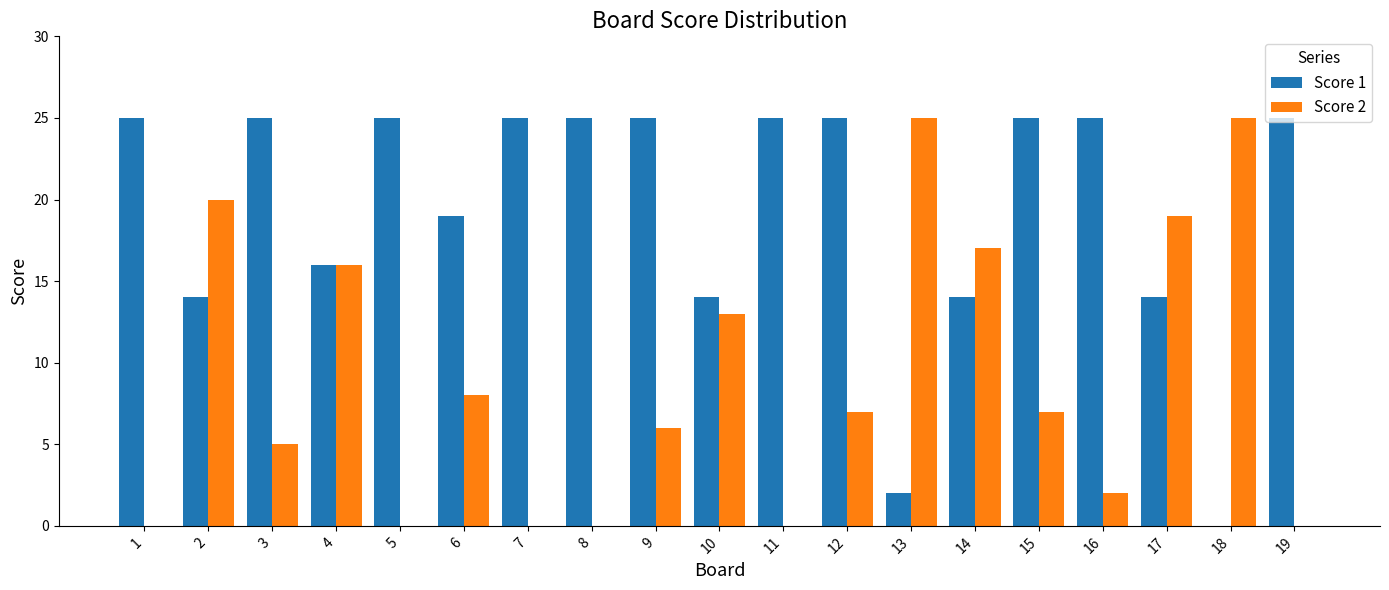

What is the total value across all series at 4?

32